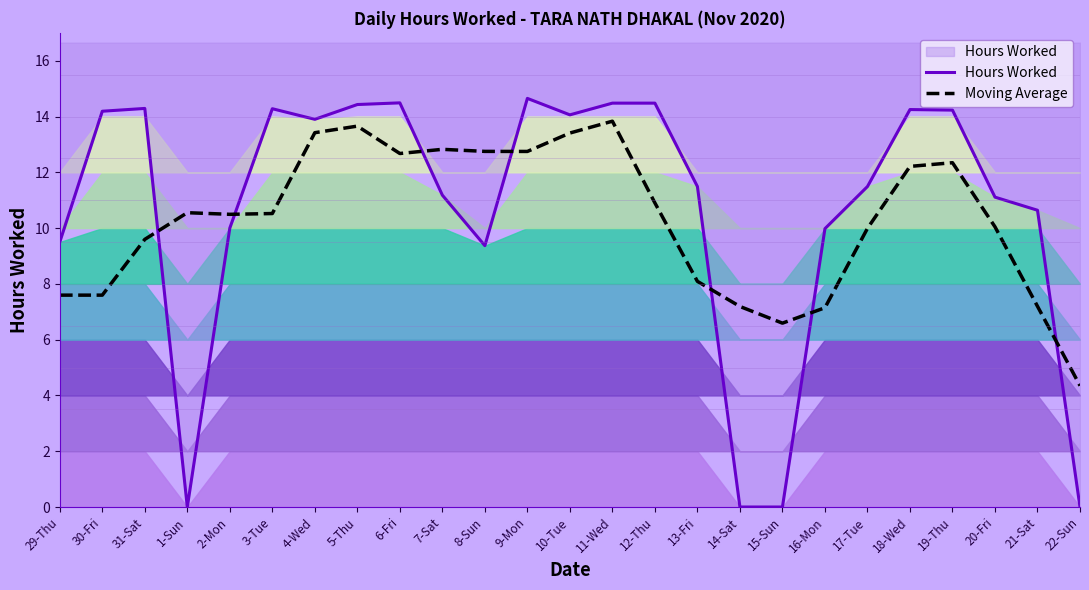

What is the total value across all series at 7-Sat?

24.0